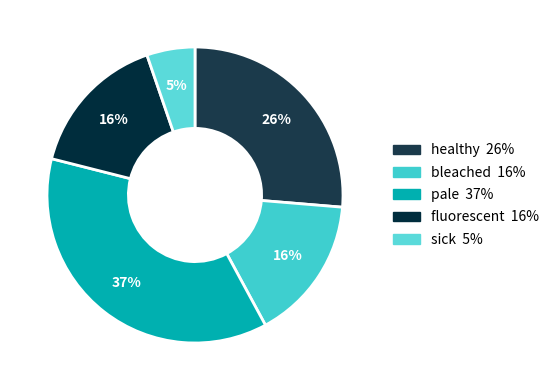

Is it true that healthy is 35% of the pie?

False